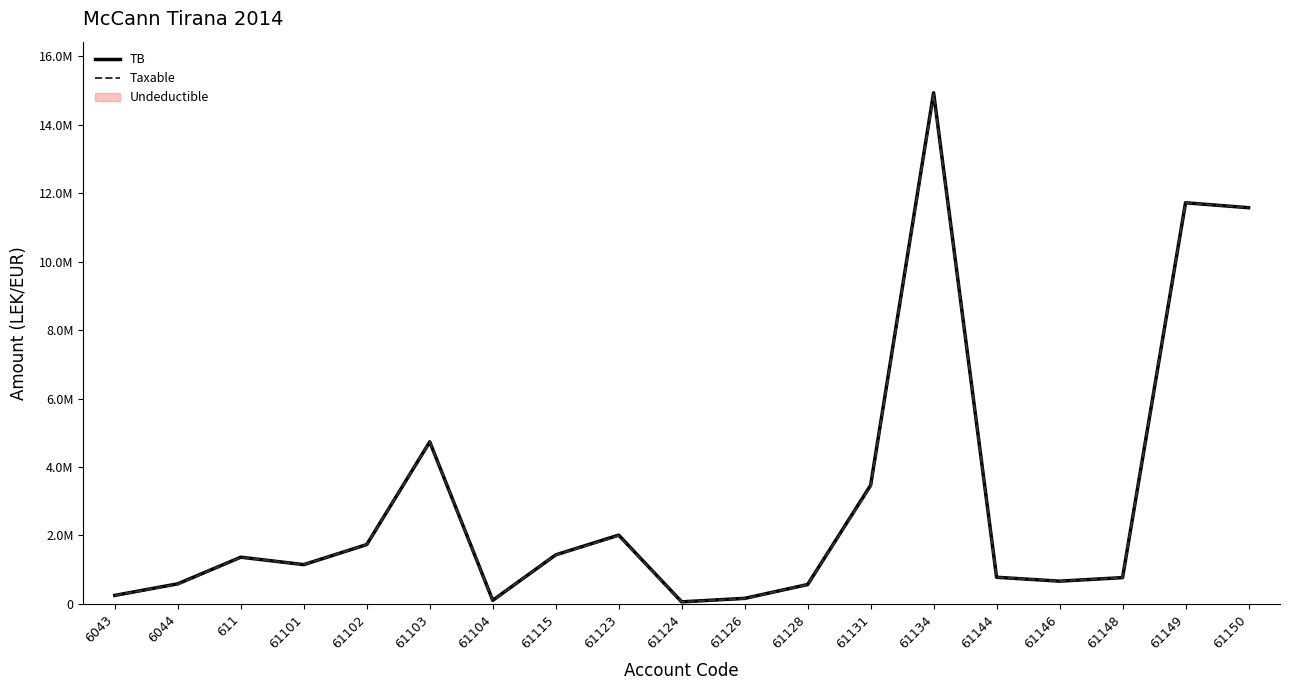

The TB series shows 5617430.2 at 61131. True or false?

False